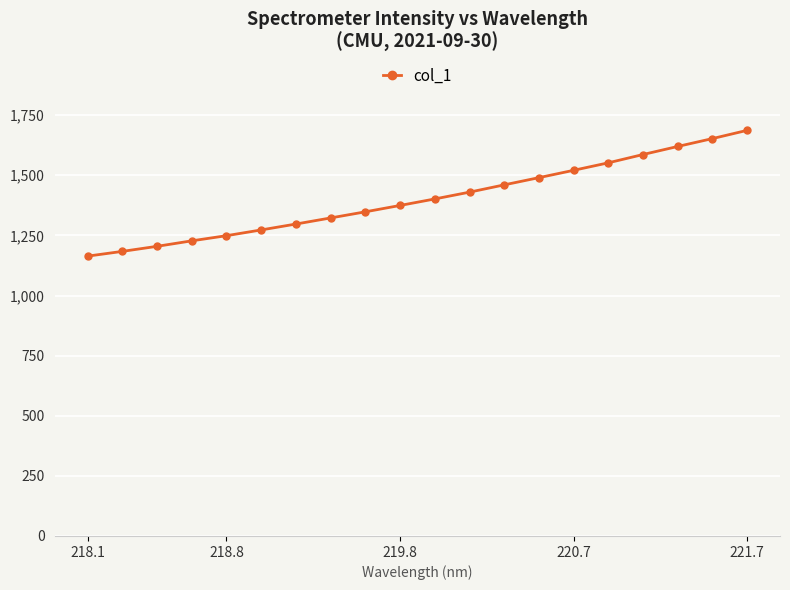

What is the minimum value shown in the chart?

1163.7